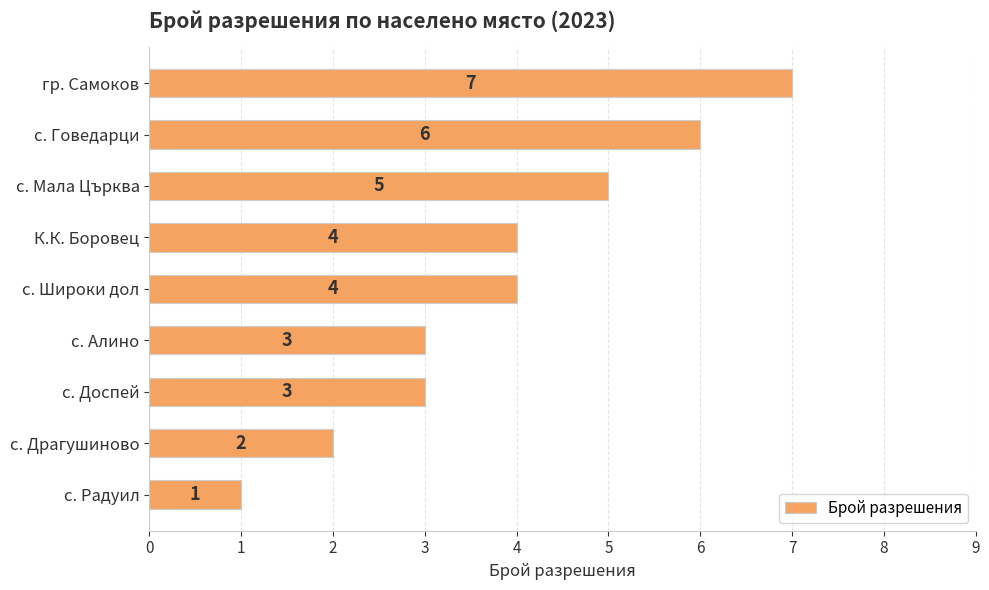

The chart shows a value of 2 at с. Радуил. True or false?

False